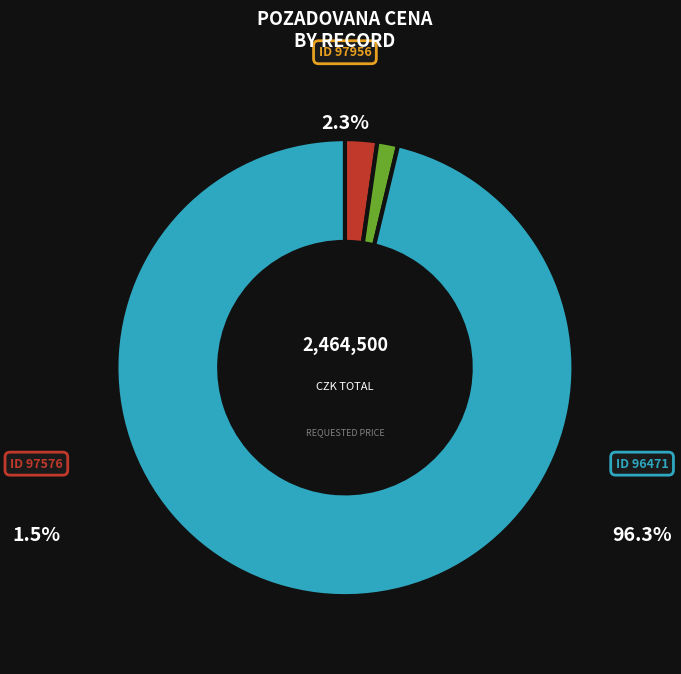

How many segments does this pie chart have?

3